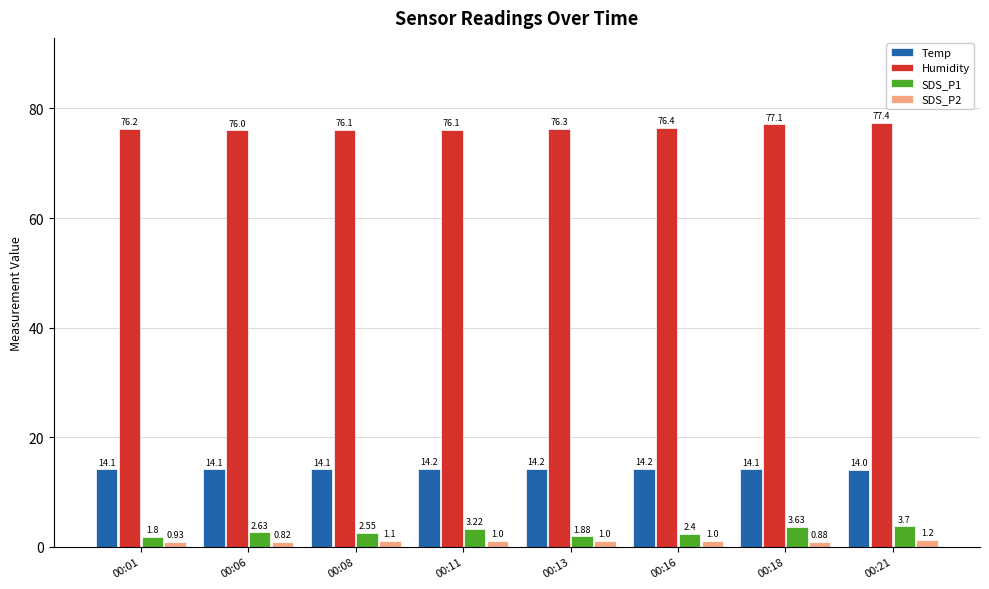

List the series in order of their peak value, highest first.

Humidity, Temp, SDS_P1, SDS_P2